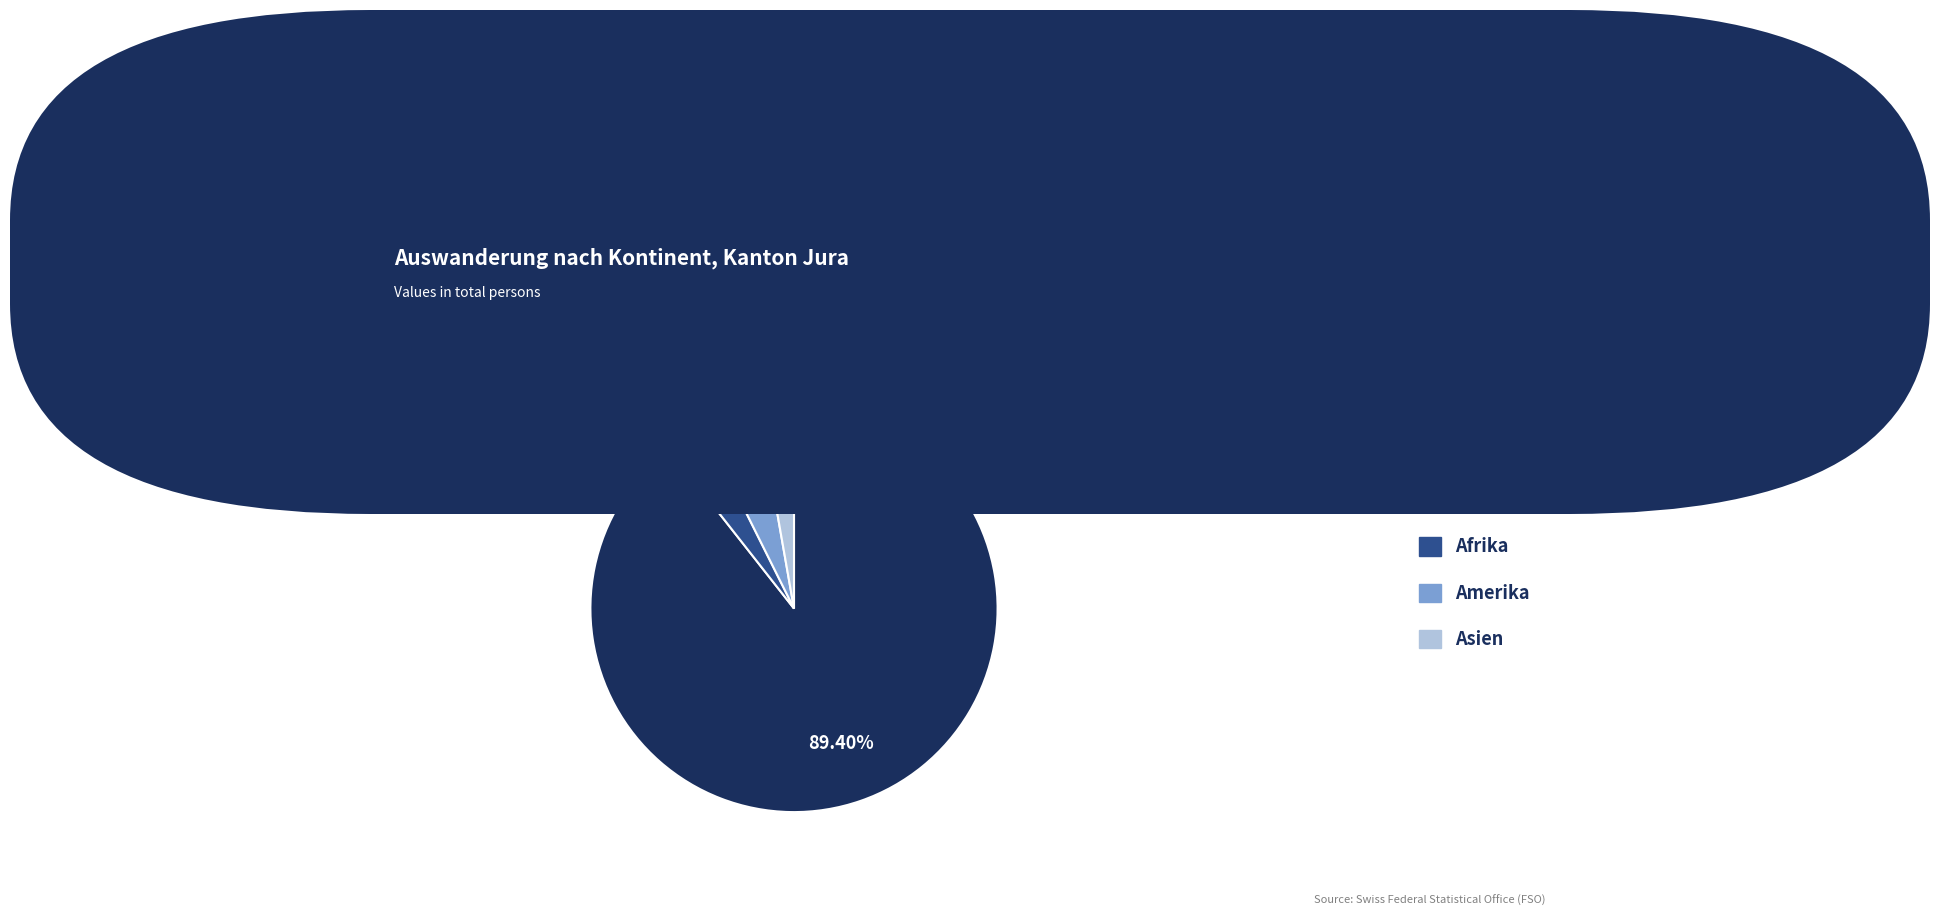

To the nearest percent, what portion does Europa represent?

89%